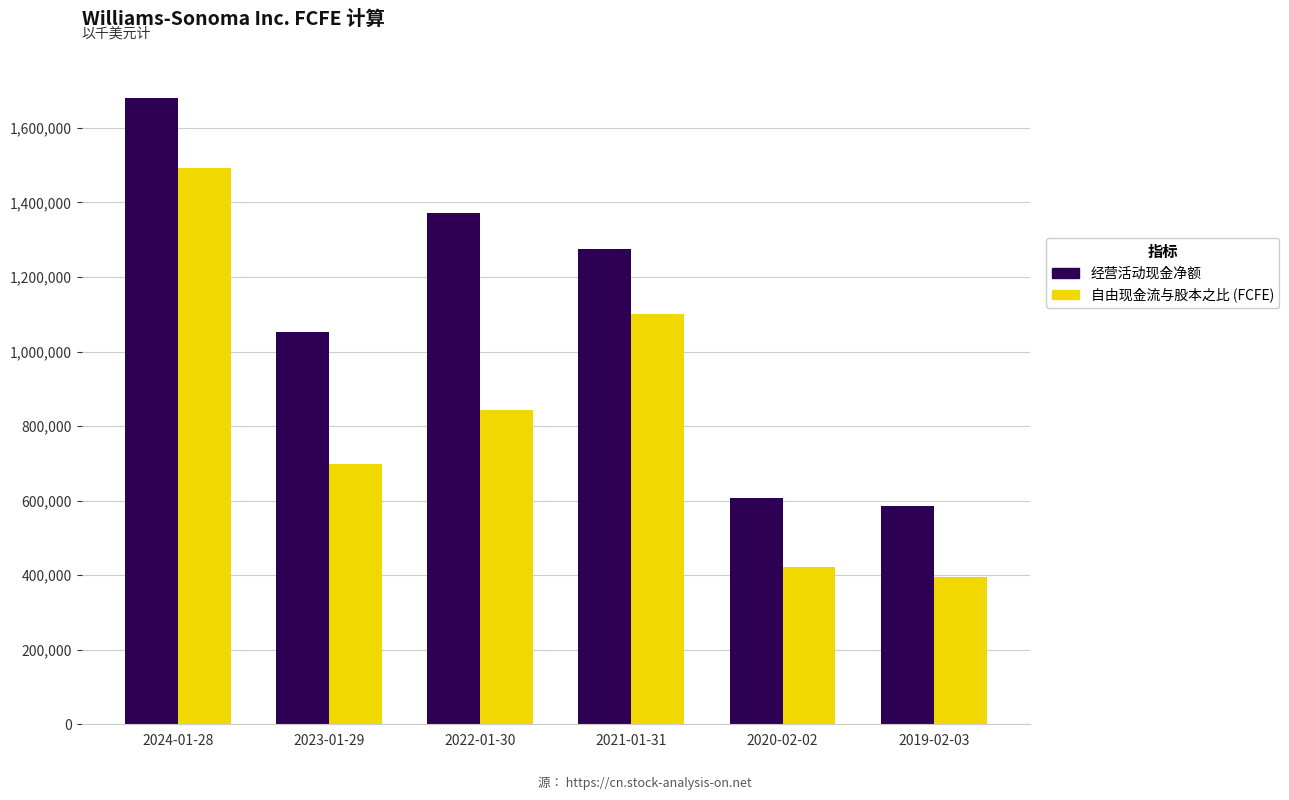

At how many categories does at least one series exceed 446681?

6